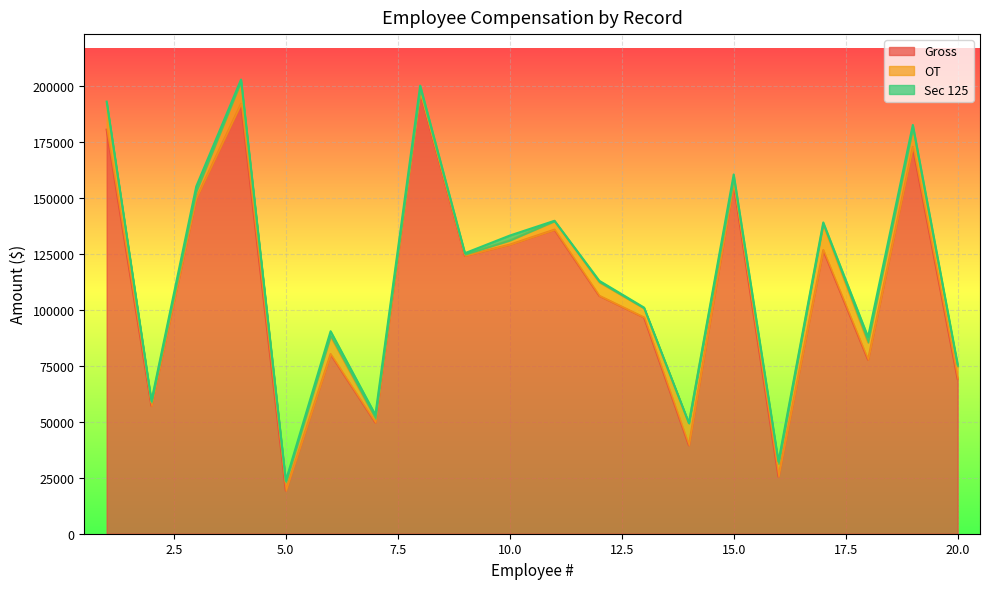

How many distinct data groups are displayed?

3